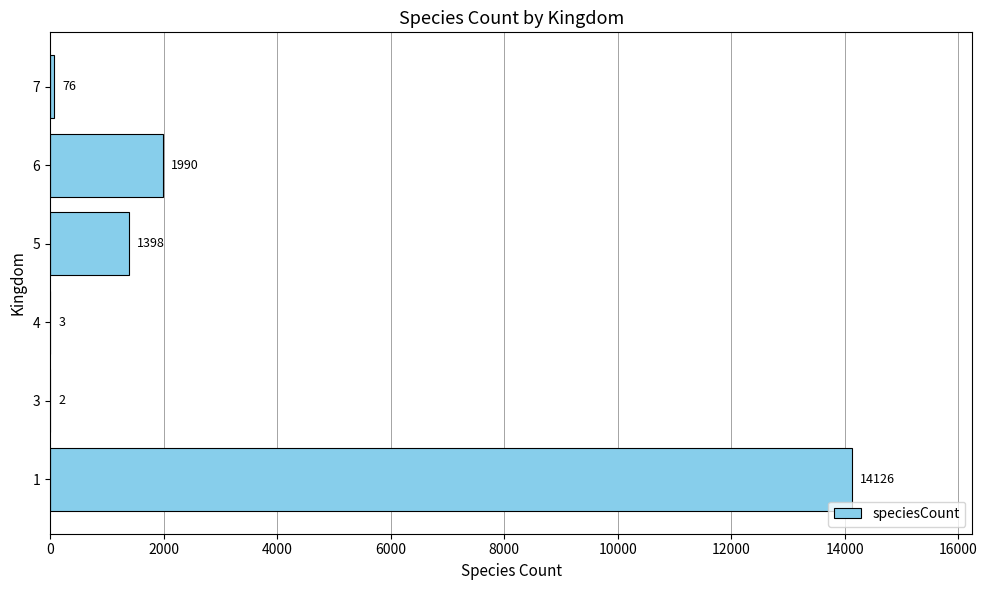

What is the greatest value displayed?

14126